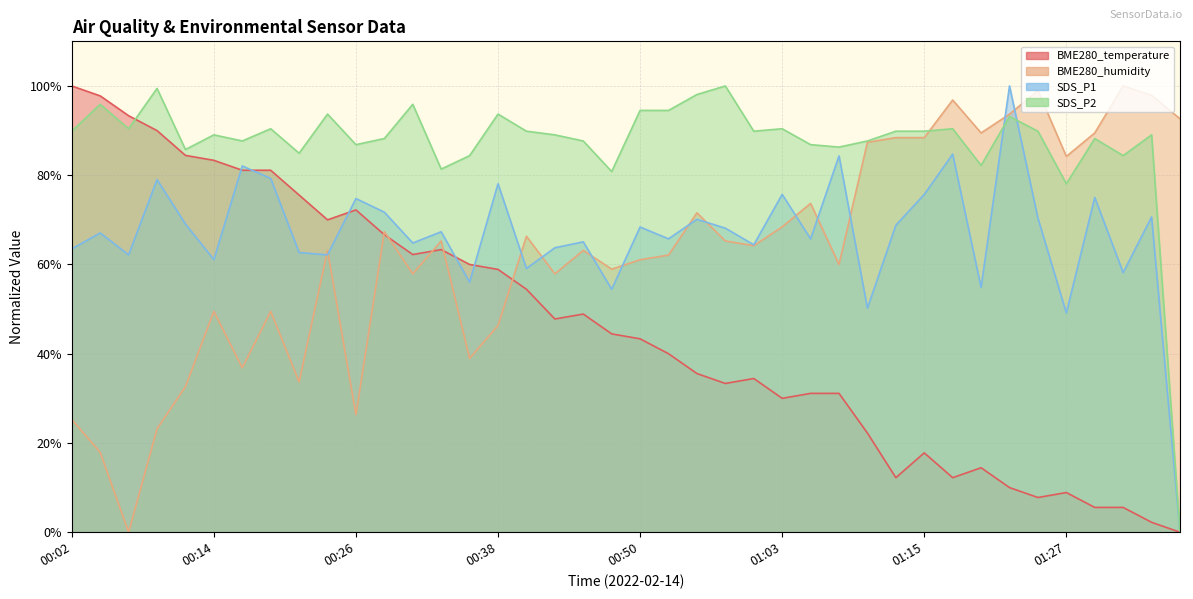

True or false: SDS_P1 has more than 1 interior local peaks.

True